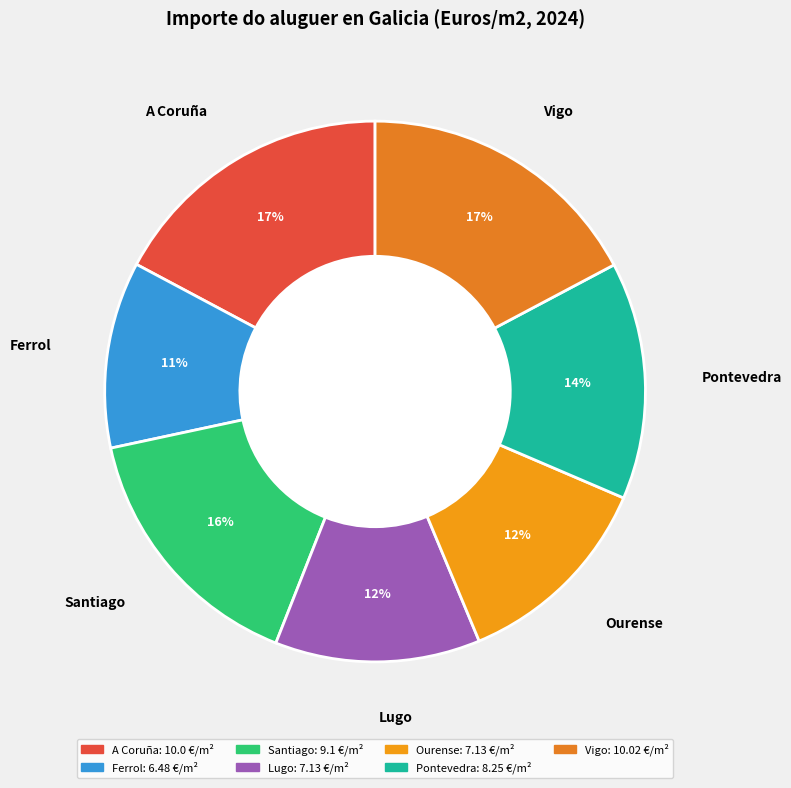

Does Lugo account for over 50% of the chart?

No